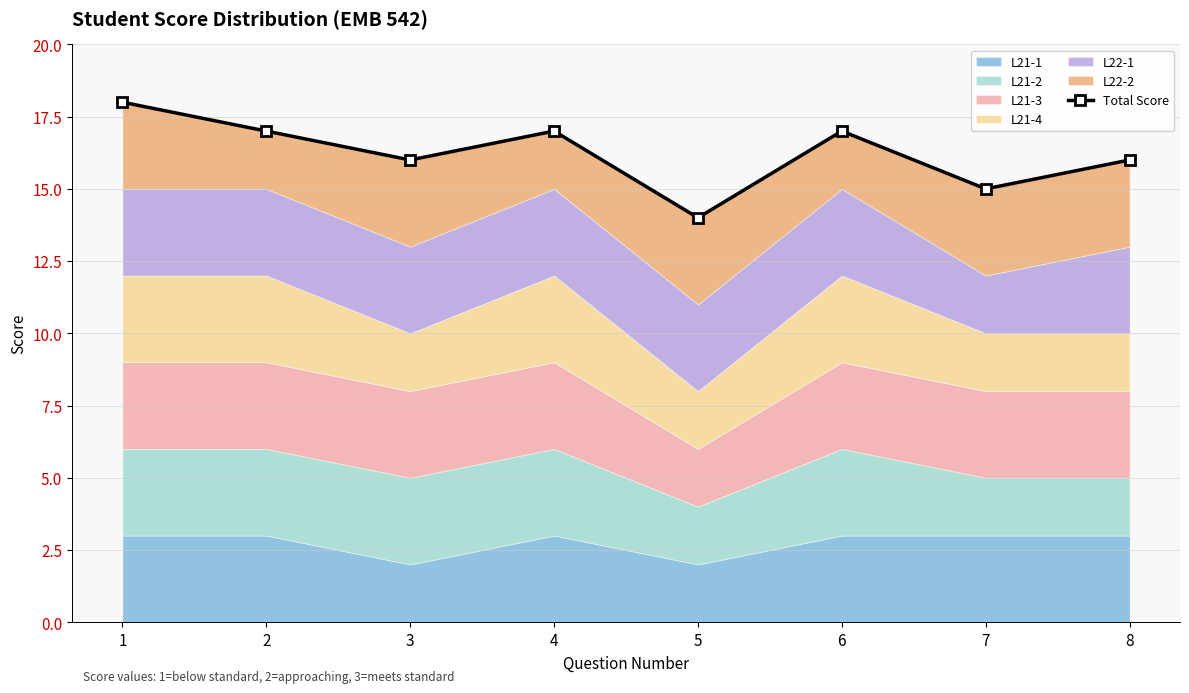

True or false: there are more than 0 points higher than both neighbors.

True